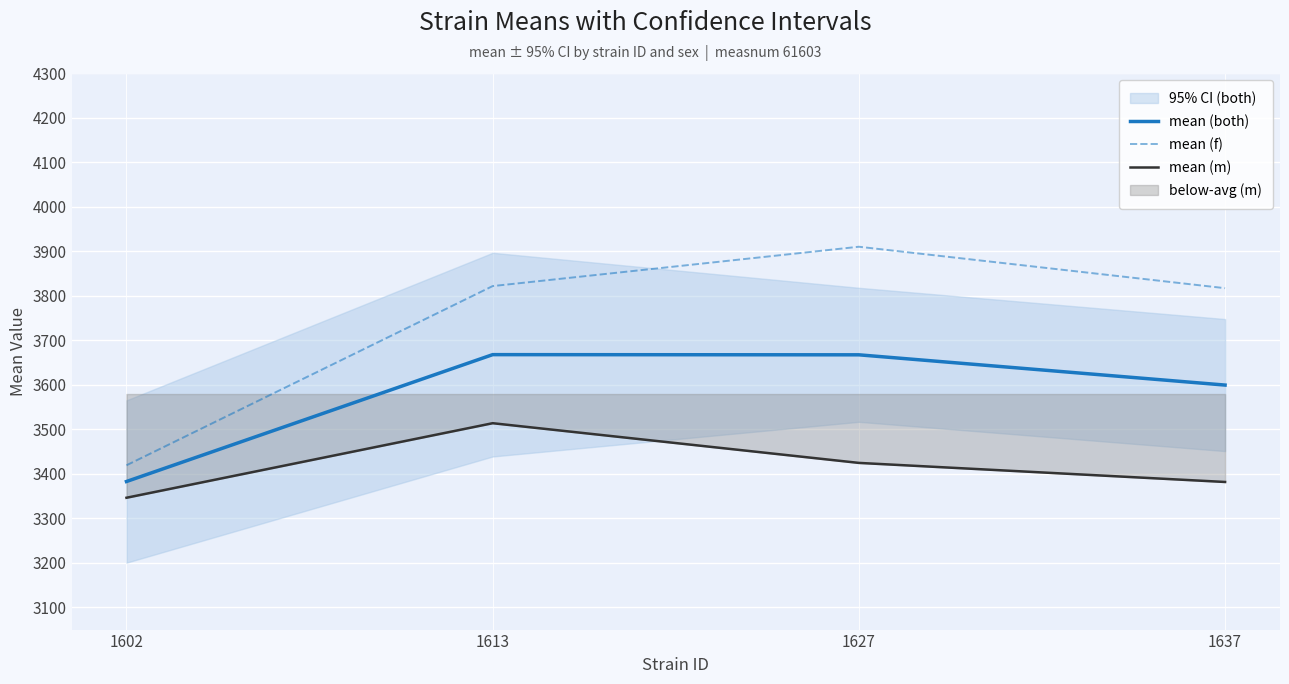

At which category does mean (both) reach its first local peak?

1613